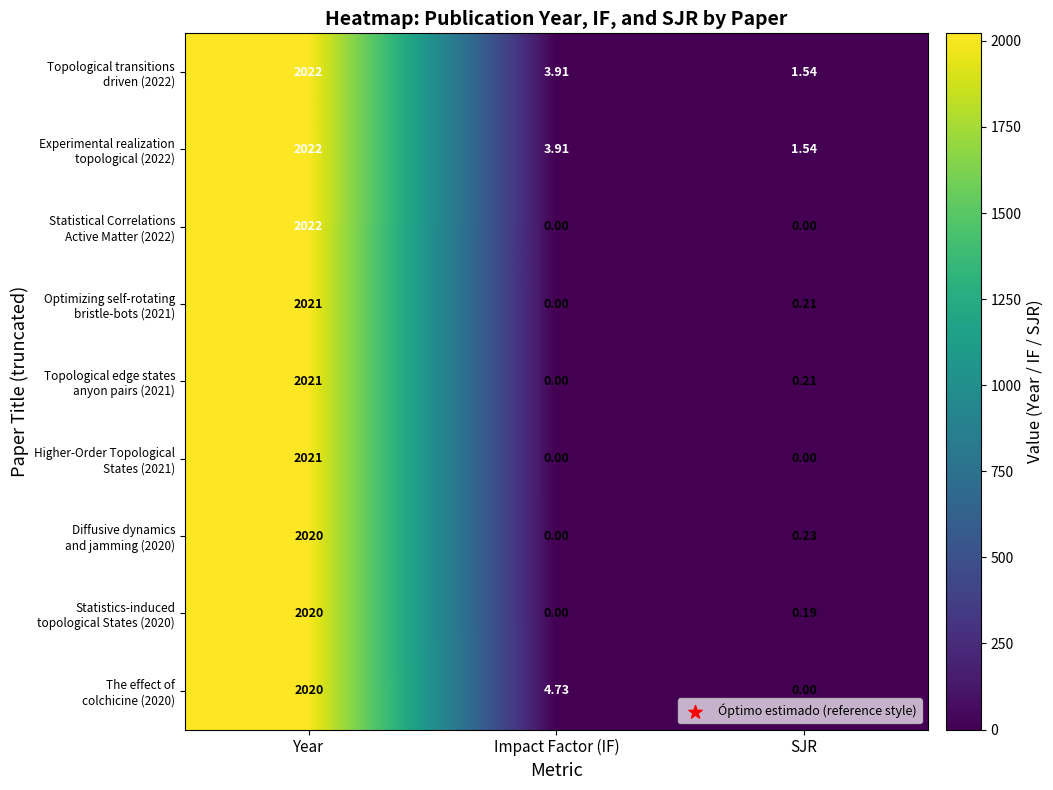

At which category is the sum across all series the highest?

Year